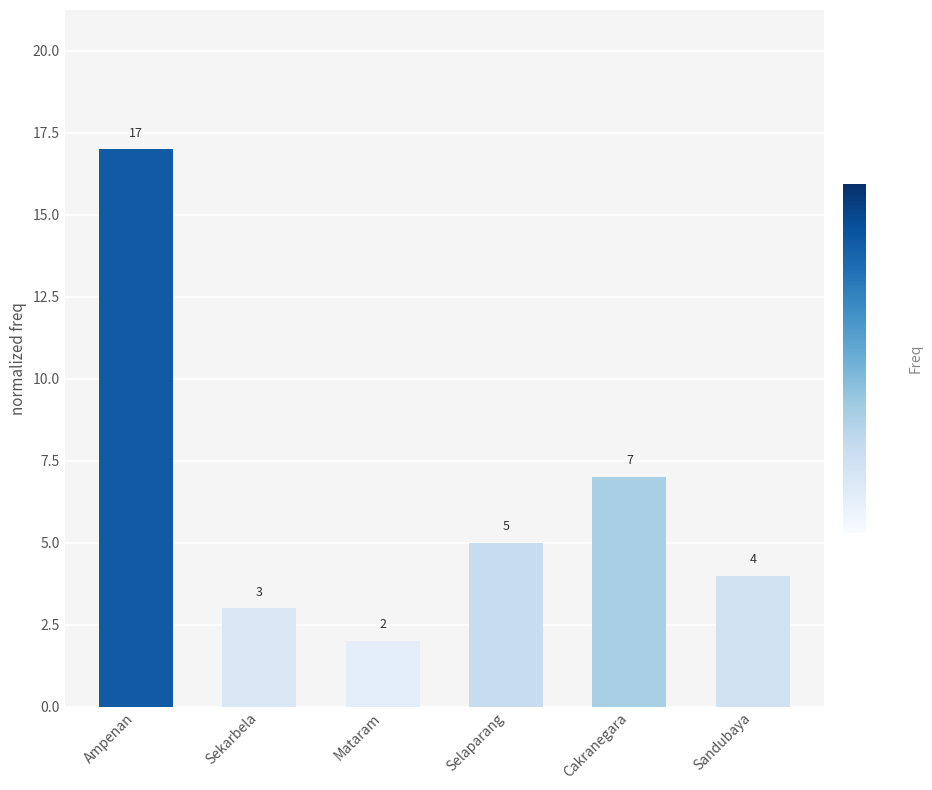

What is the label of the 3rd bar from the left?

Mataram